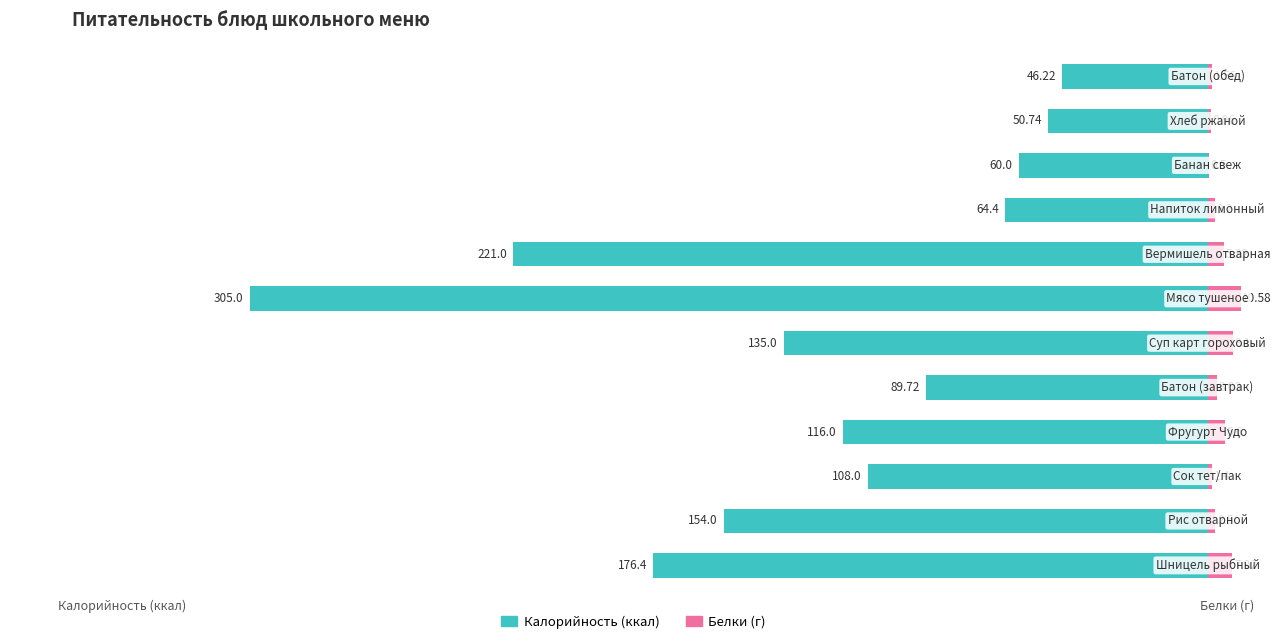

Read the Белки value at −400.

7.9